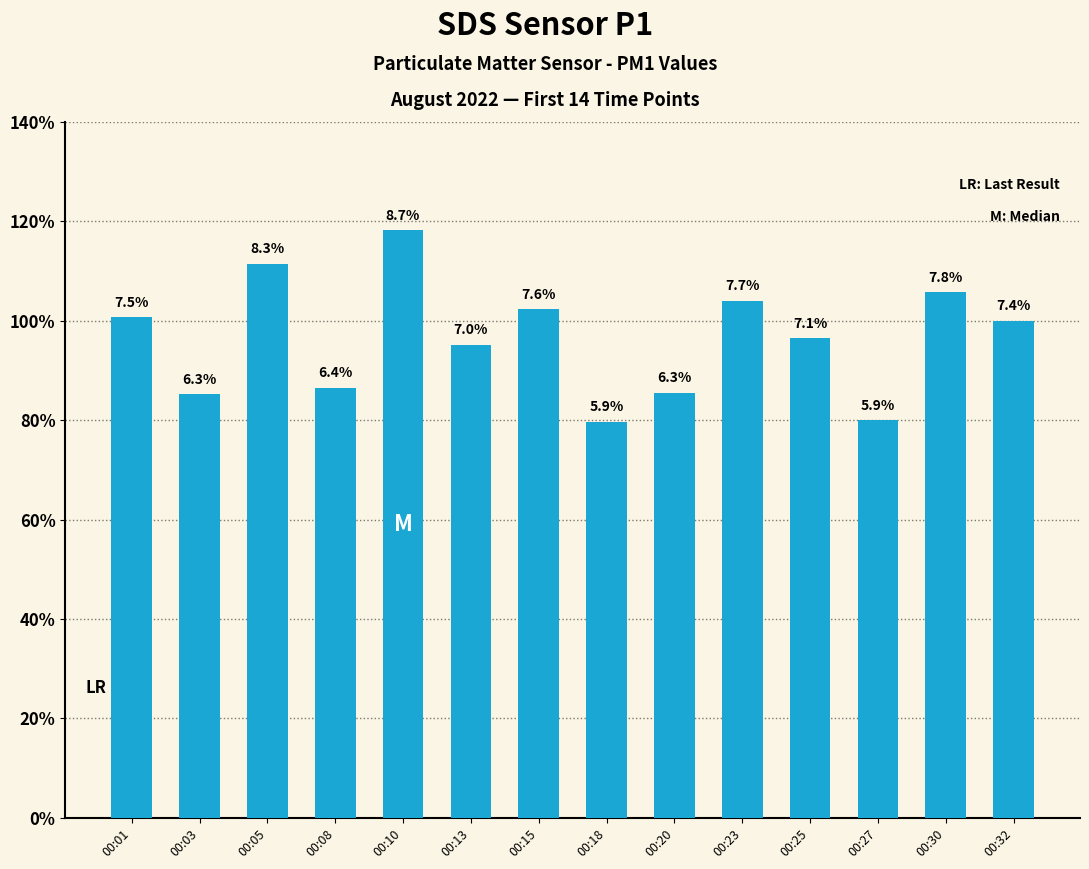

Does the chart contain any negative values?

No